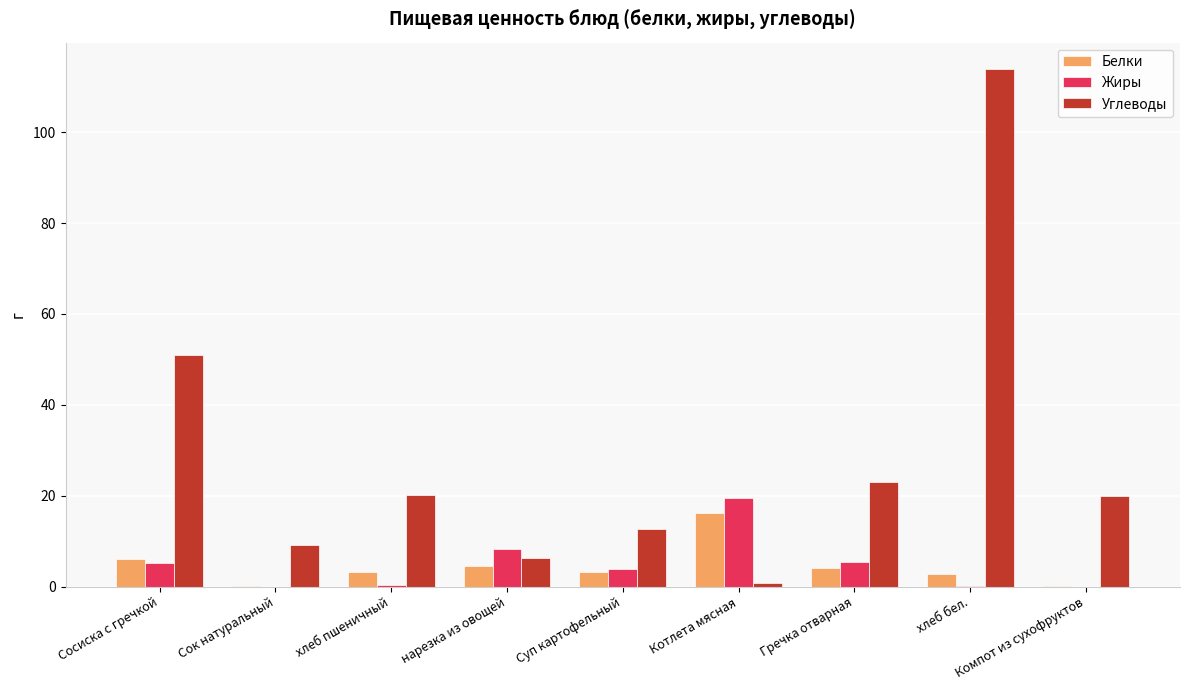

Where is Углеводы nearest to the value 57?

Сосиска с гречкой